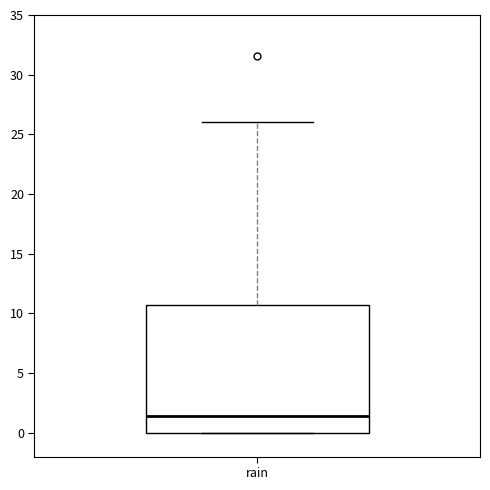

Read this box plot against the y-axis: the position of the median line, the range covered by the box, and the ends of both whiskers. The values are not printed on the chart, so give them approximately, as read against the axis.

median 1.5, box 0.0 to 10.5, whiskers 0.0 to 26.0